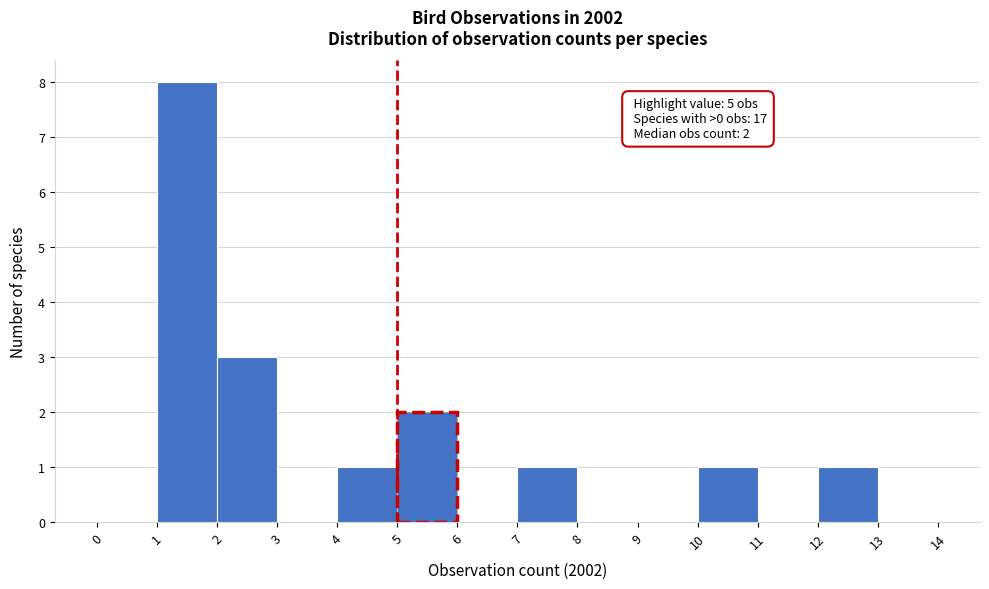

Which range on the x-axis has the tallest bar?

1 to 2